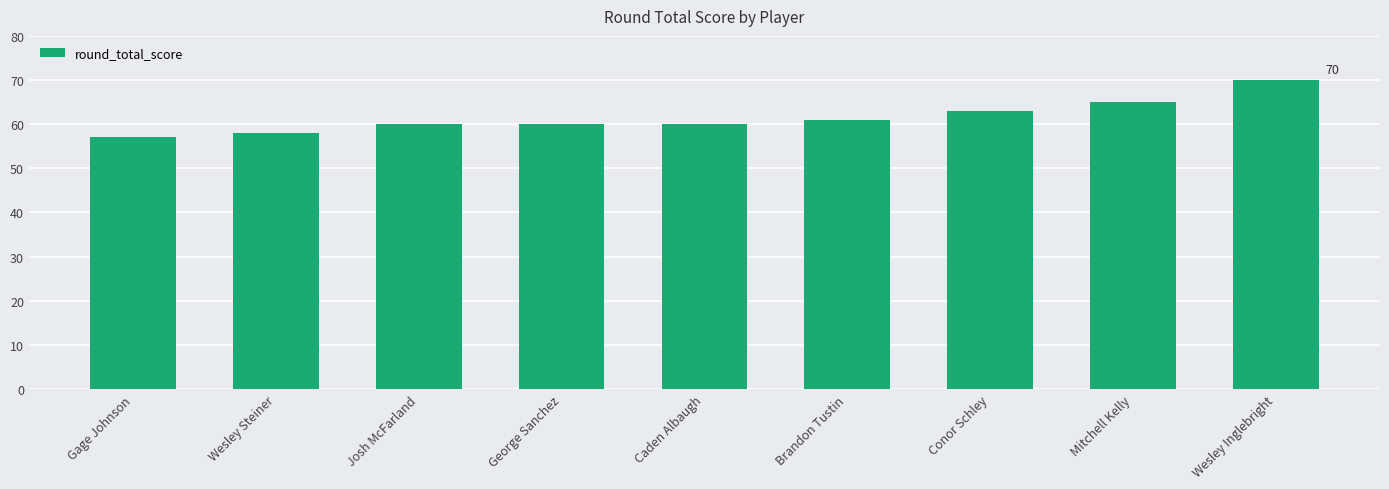

Count the number of categories in the chart.

9